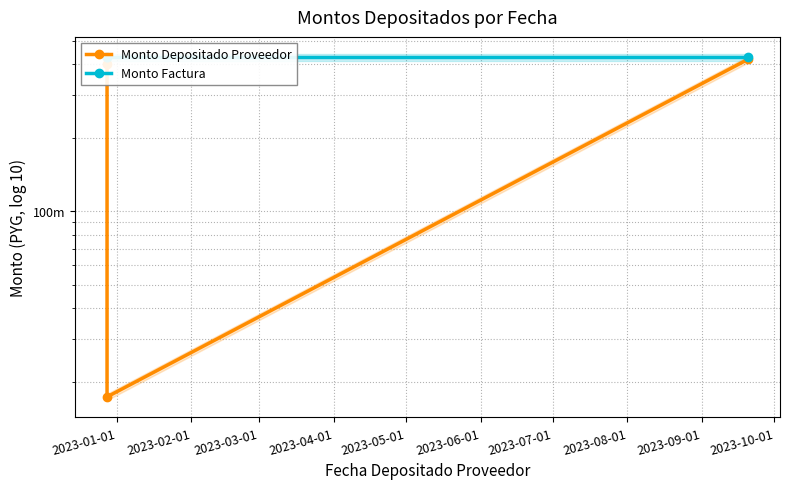

What is the minimum value shown in the chart?

17315476